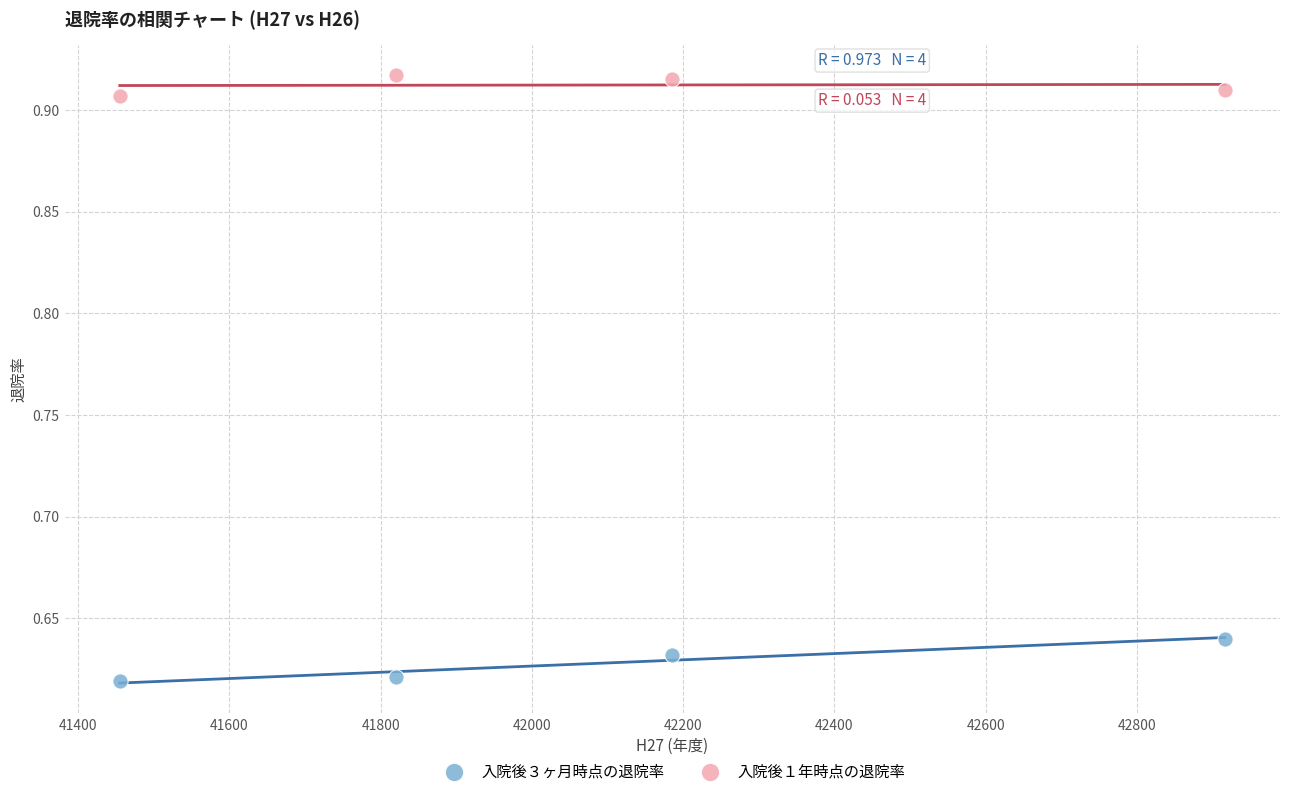

What are all the series names shown in the legend?

入院後３ヶ月時点の退院率, 入院後１年時点の退院率